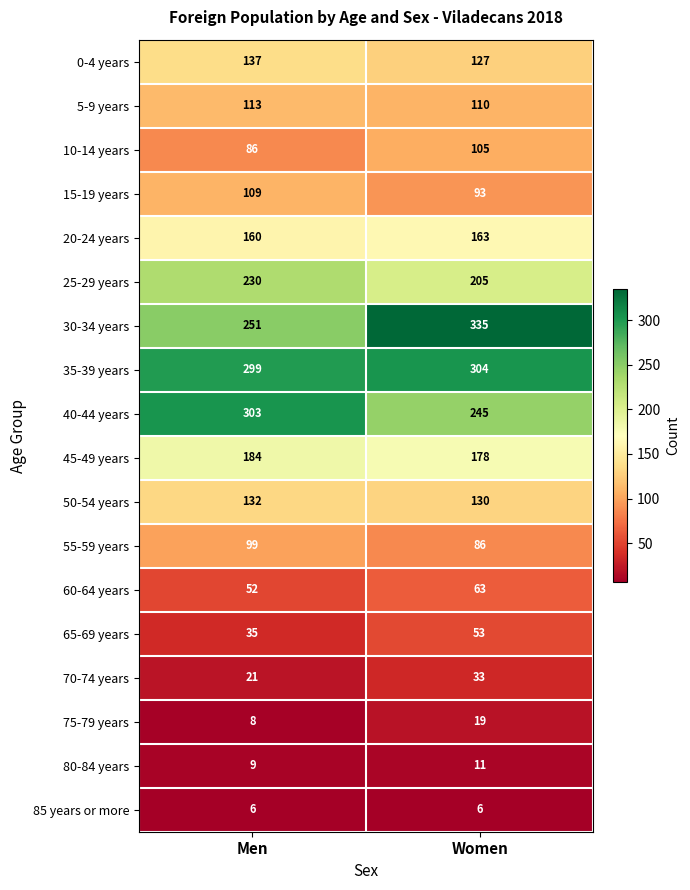

Which label corresponds to the largest value in the chart?

Women